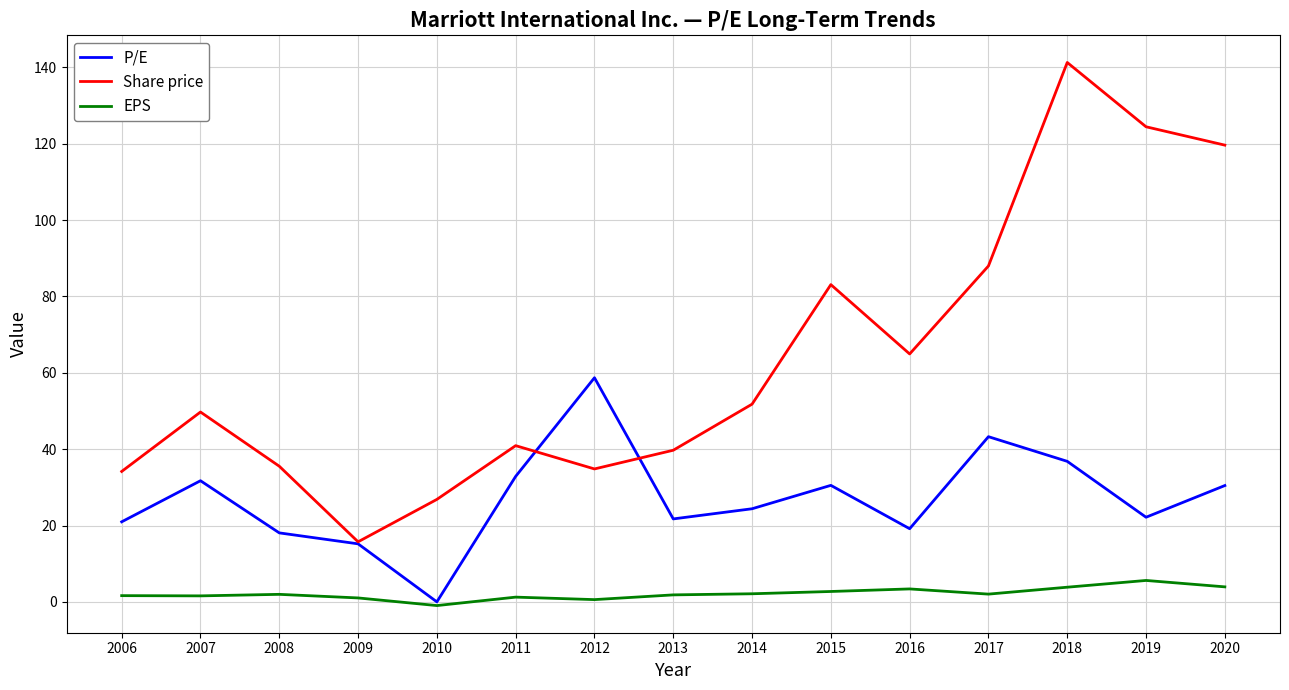

Between 2014 and 2020, which series saw the biggest shift?

Share price